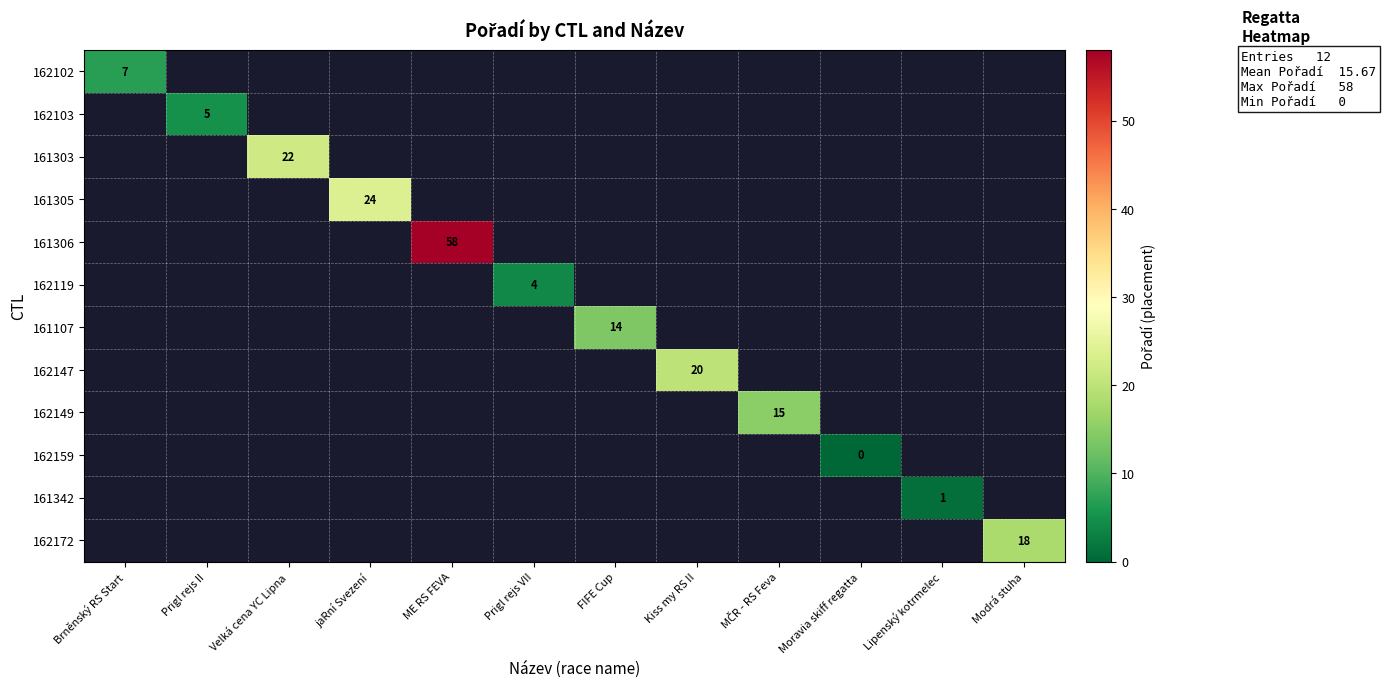

How many values in 162172 are above zero?

1